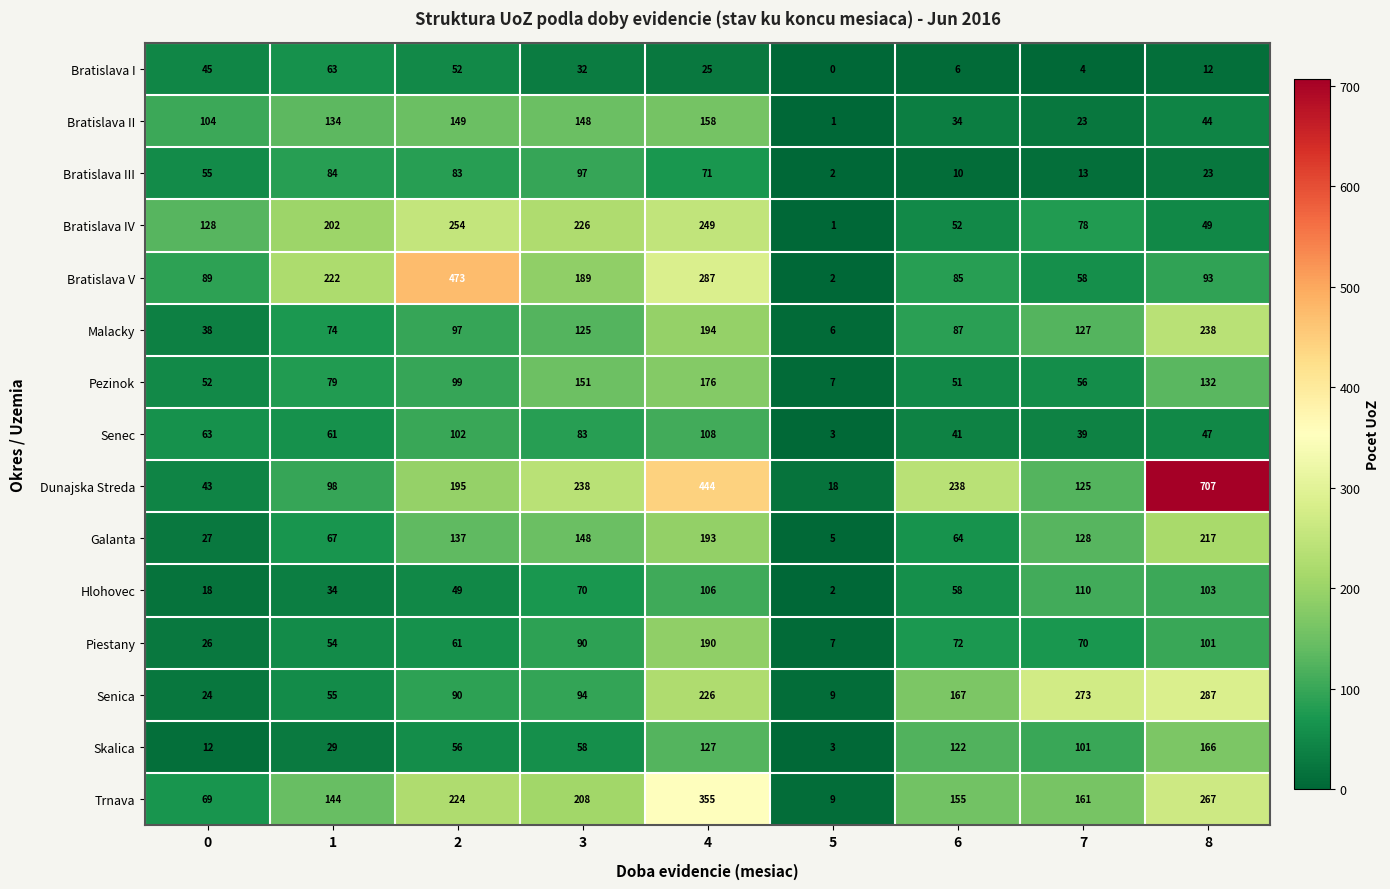

How many data points does each series have?

9